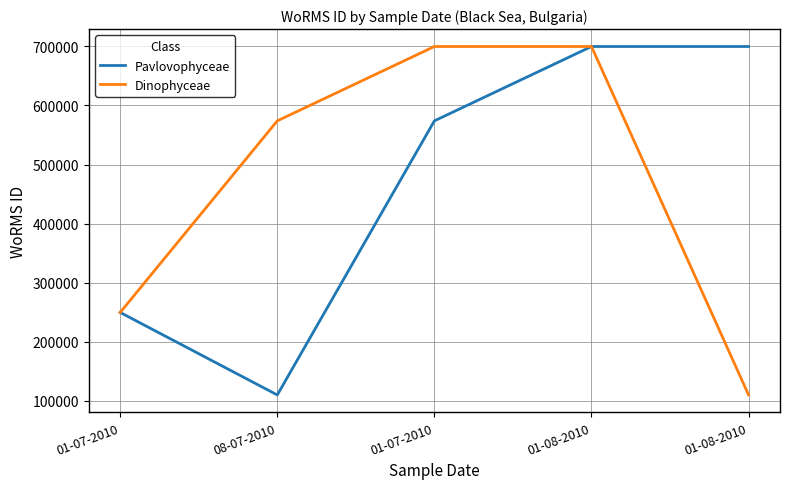

Is it true that Dinophyceae equals 35259 at 01-08-2010?

False